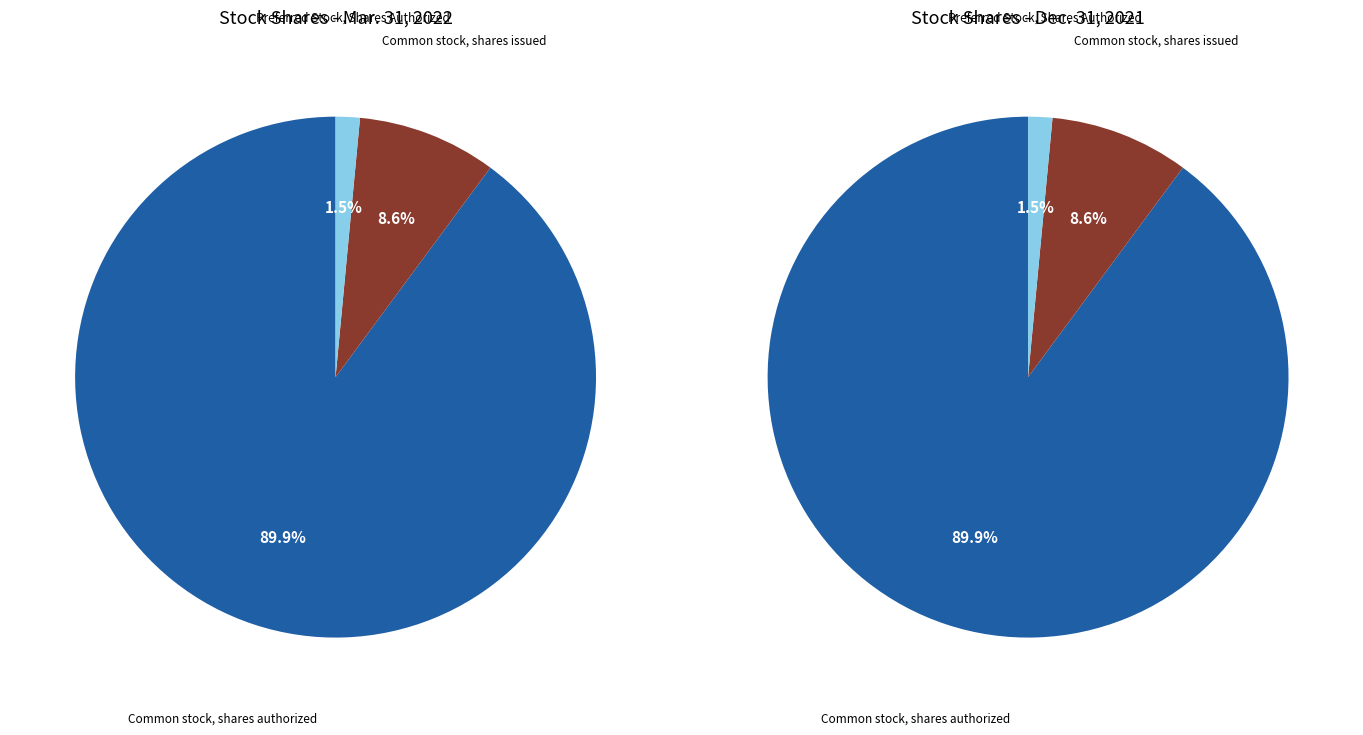

Does Common stock, shares authorized account for over 50% of the chart?

Yes